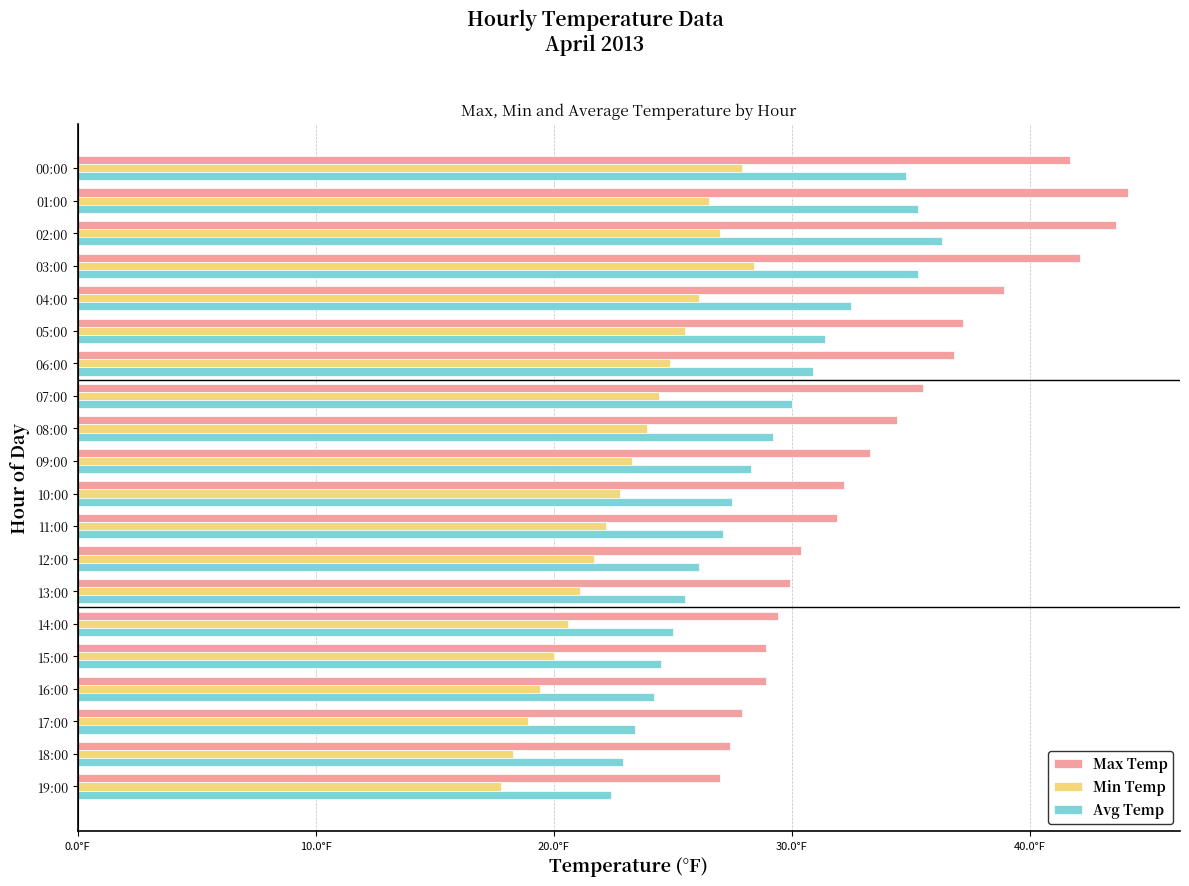

At which label does Max Temp reach its minimum?

19:00